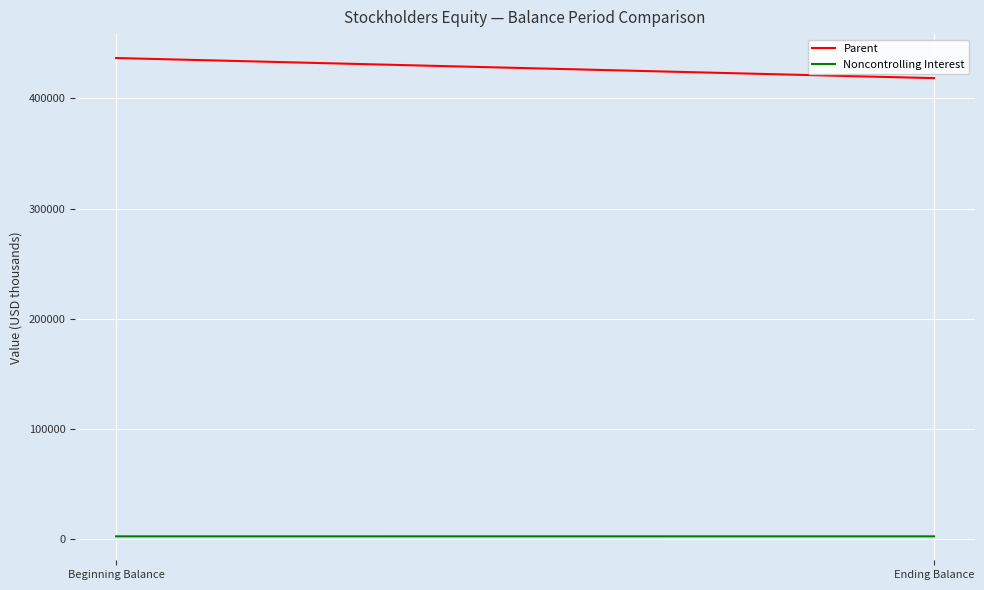

Rank the series by their maximum value, from lowest to highest.

Noncontrolling Interest, Parent